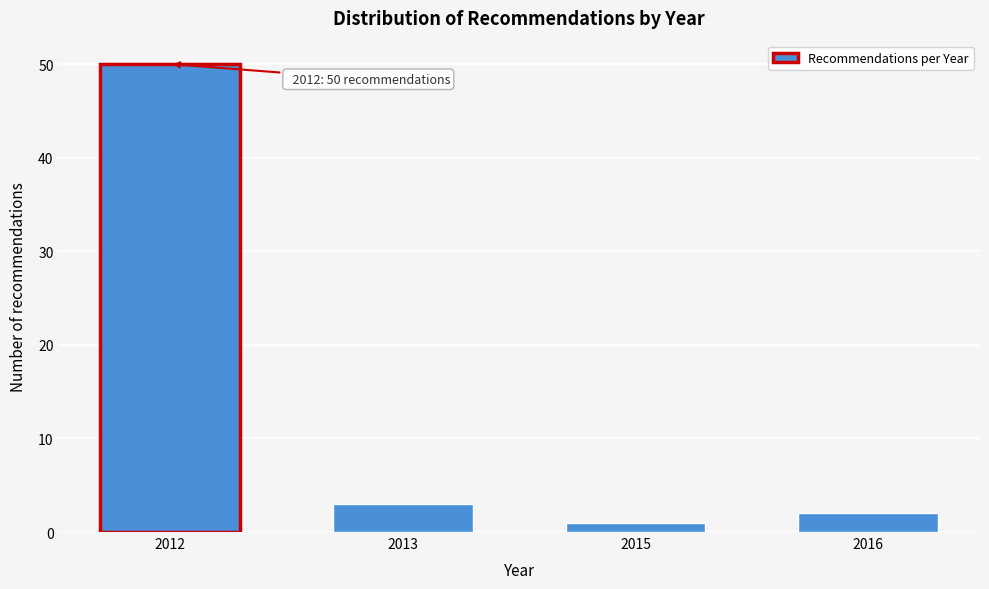

Reading left to right, transcribe all the data shown in this chart.

2012=50	2013=3	2015=1	2016=2